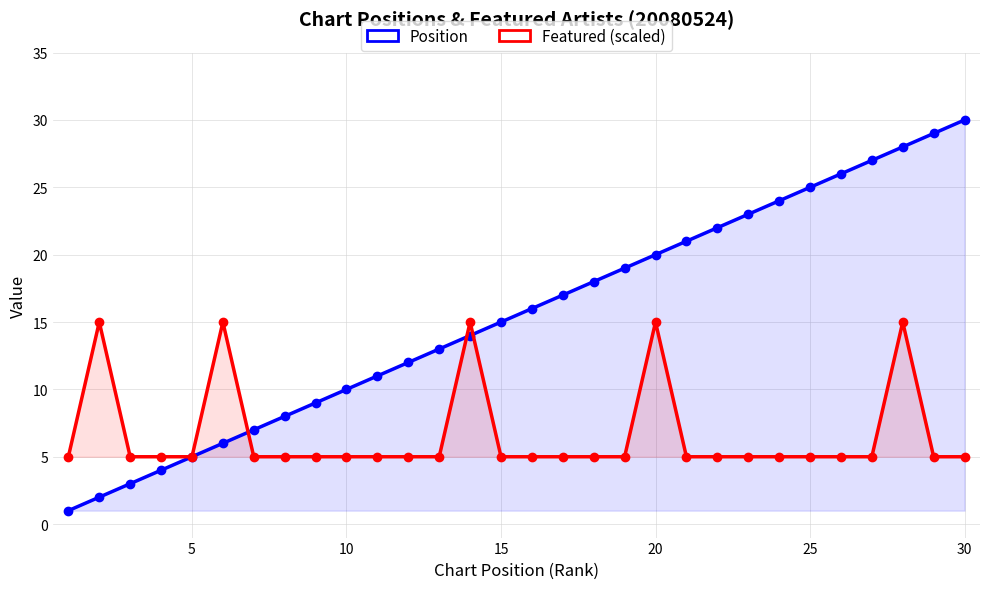

Which series has the largest total across all categories?

Position